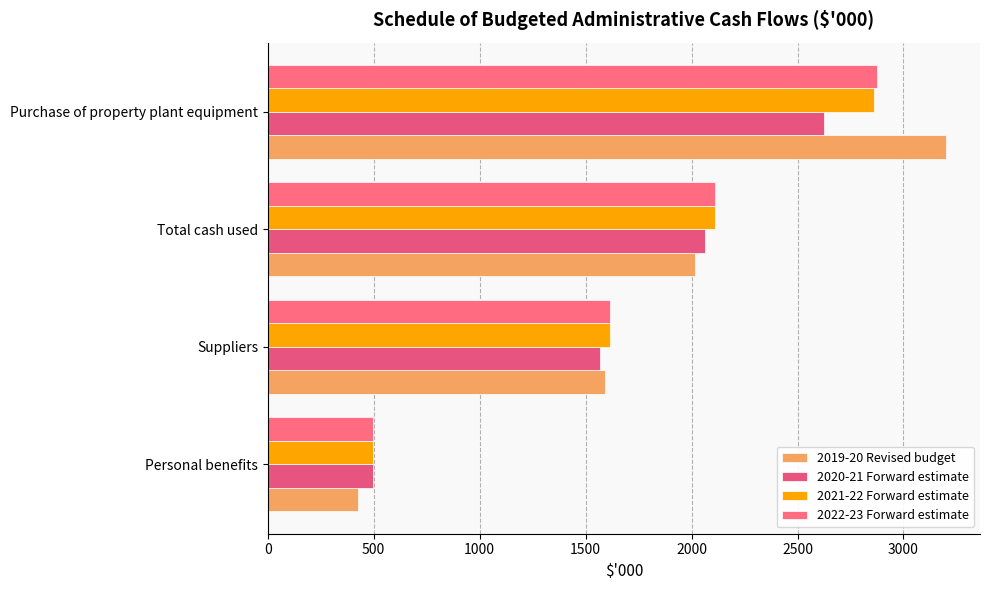

Count the number of data series in this chart.

4